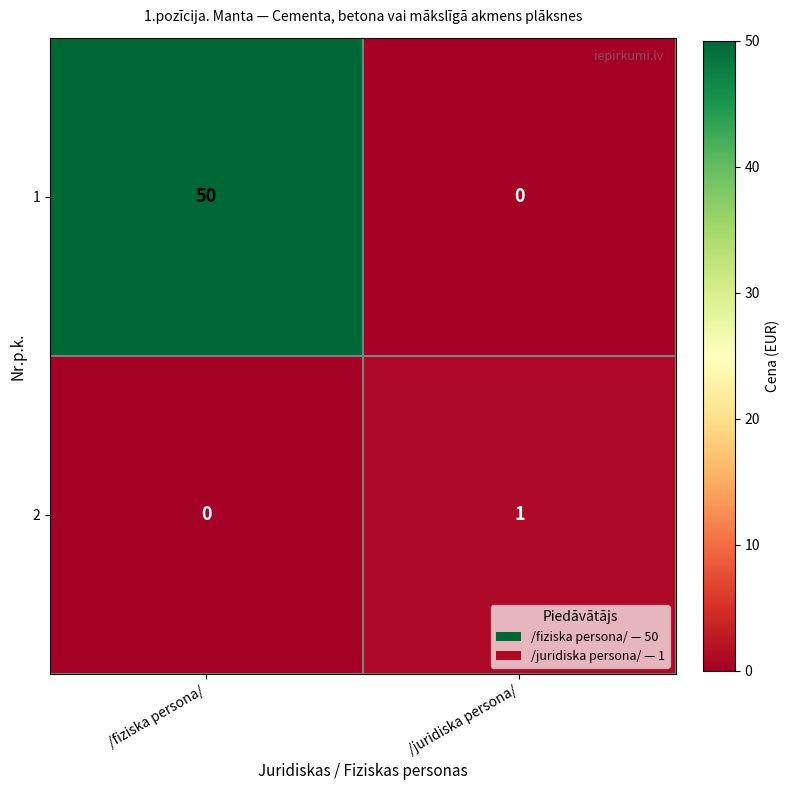

The 1 series shows 17 at /juridiska persona/. True or false?

False